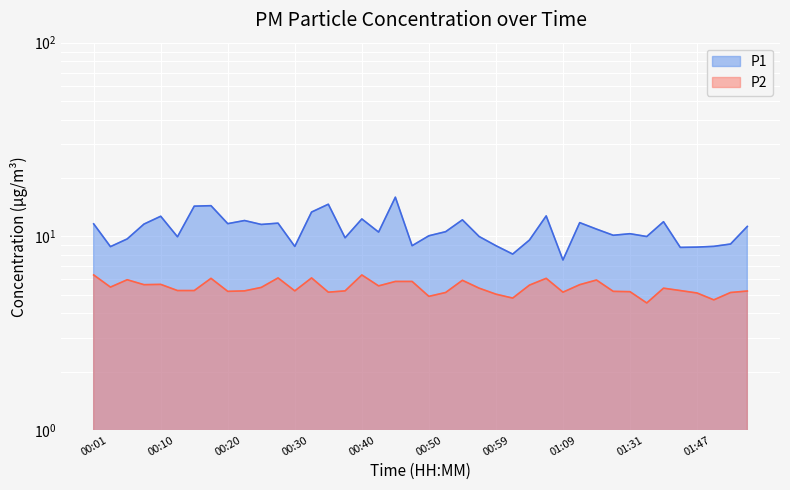

At which category does the chart reach its peak across all series?

00:45